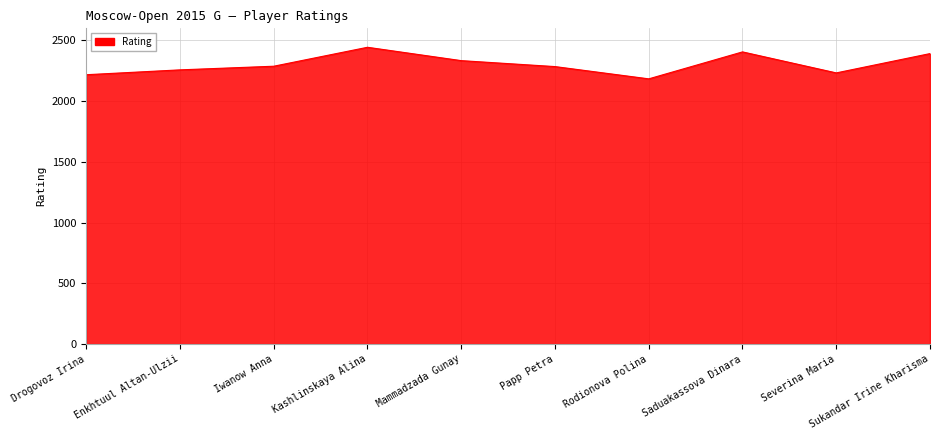

What is the change in value from Drogovoz Irina to Mammadzada Gunay?

+116